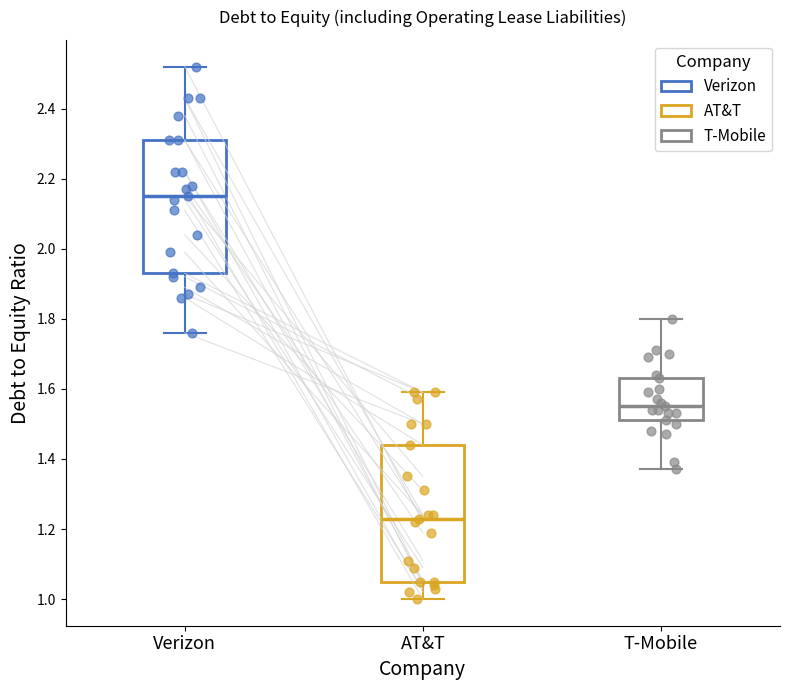

Reading left to right, transcribe this box plot: for each box, give where its median line is, the range the box spans, and where its two whiskers end, as read against the y-axis. The values are not printed on the chart, so give them approximately, as read against the axis.

Verizon: median 2.16, box 1.94 to 2.32, whiskers 1.76 to 2.52
AT&T: median 1.24, box 1.06 to 1.44, whiskers 1.00 to 1.60
T-Mobile: median 1.56, box 1.52 to 1.64, whiskers 1.38 to 1.80